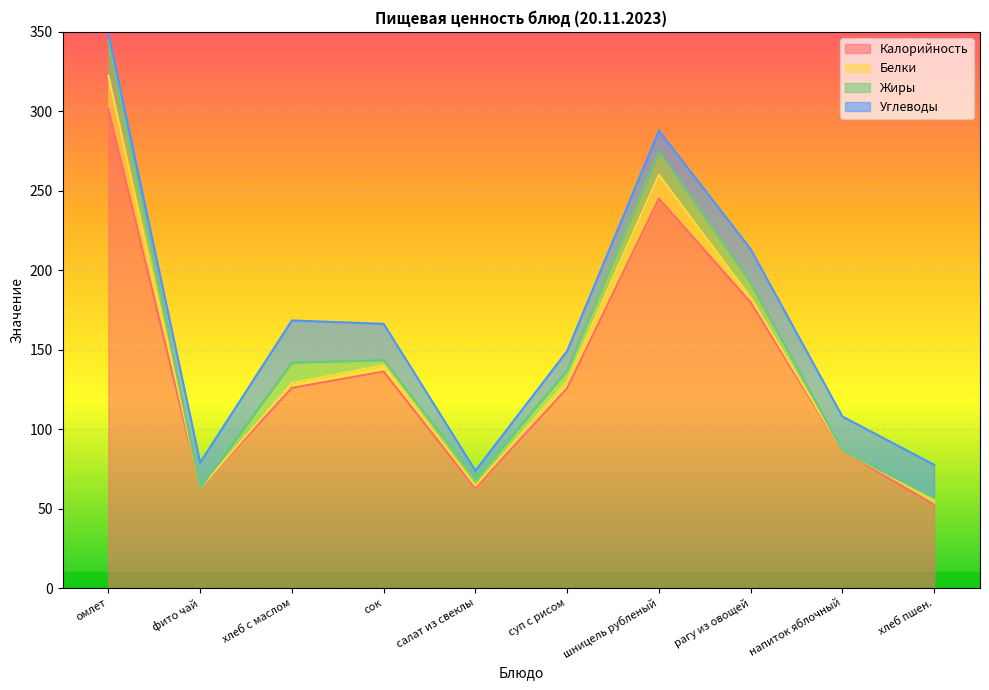

What is the difference between the maximum and minimum values in the Белки series?

20.9